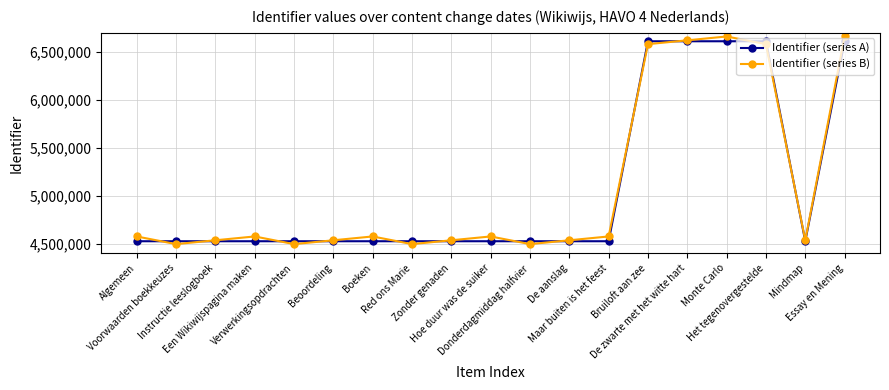

What is the value of the Identifier (series A) point at the 9th from the left?

4524284